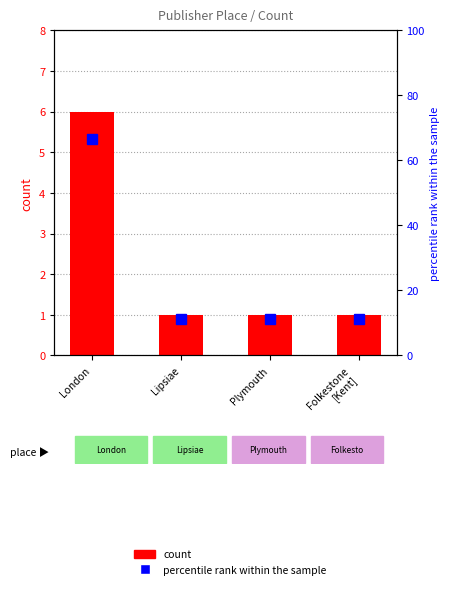

What is the maximum value shown in the chart?

66.7